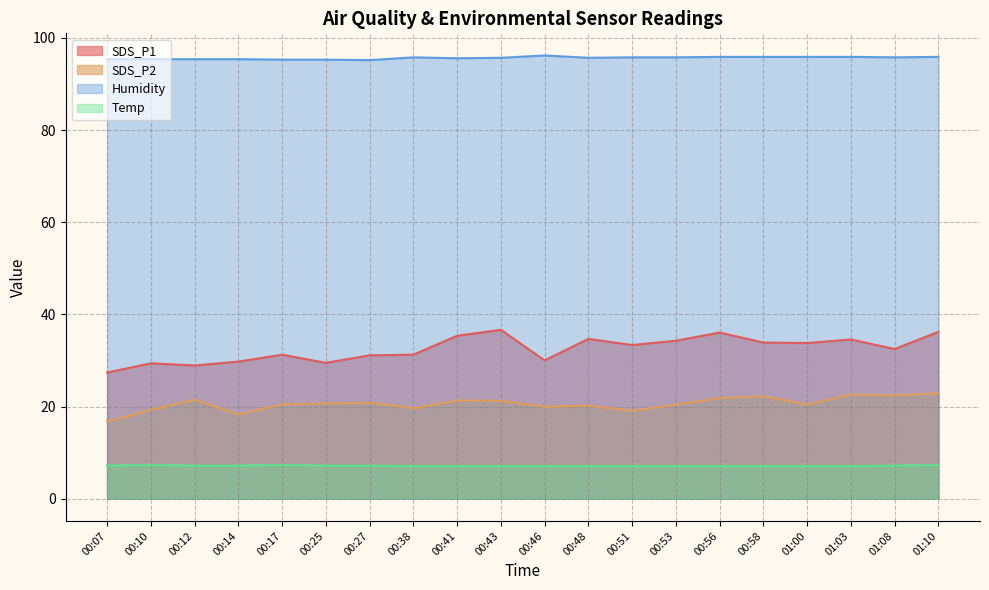

Reading left to right, extract all data points from this chart.

SDS_P1: 00:07=27.4	00:10=29.4	00:12=28.9	00:14=29.8	00:17=31.3	00:25=29.5	00:27=31.1	00:38=31.3	00:41=35.4	00:43=36.7	00:46=30.0	00:48=34.7	00:51=33.4	00:53=34.3	00:56=36.1	00:58=33.9	01:00=33.8	01:03=34.6	01:08=32.5	01:10=36.2
SDS_P2: 00:07=16.8	00:10=19.3	00:12=21.5	00:14=18.3	00:17=20.5	00:25=20.7	00:27=20.8	00:38=19.7	00:41=21.3	00:43=21.3	00:46=20.0	00:48=20.2	00:51=19.1	00:53=20.4	00:56=21.9	00:58=22.2	01:00=20.4	01:03=22.6	01:08=22.4	01:10=22.9
Humidity: 00:07=95.4	00:10=95.4	00:12=95.4	00:14=95.4	00:17=95.3	00:25=95.3	00:27=95.2	00:38=95.8	00:41=95.6	00:43=95.7	00:46=96.2	00:48=95.7	00:51=95.8	00:53=95.8	00:56=95.9	00:58=95.9	01:00=95.9	01:03=95.9	01:08=95.8	01:10=95.9
Temp: 00:07=7.2	00:10=7.3	00:12=7.2	00:14=7.2	00:17=7.3	00:25=7.2	00:27=7.2	00:38=7.1	00:41=7.1	00:43=7.1	00:46=7.1	00:48=7.1	00:51=7.1	00:53=7.1	00:56=7.1	00:58=7.1	01:00=7.1	01:03=7.1	01:08=7.2	01:10=7.3